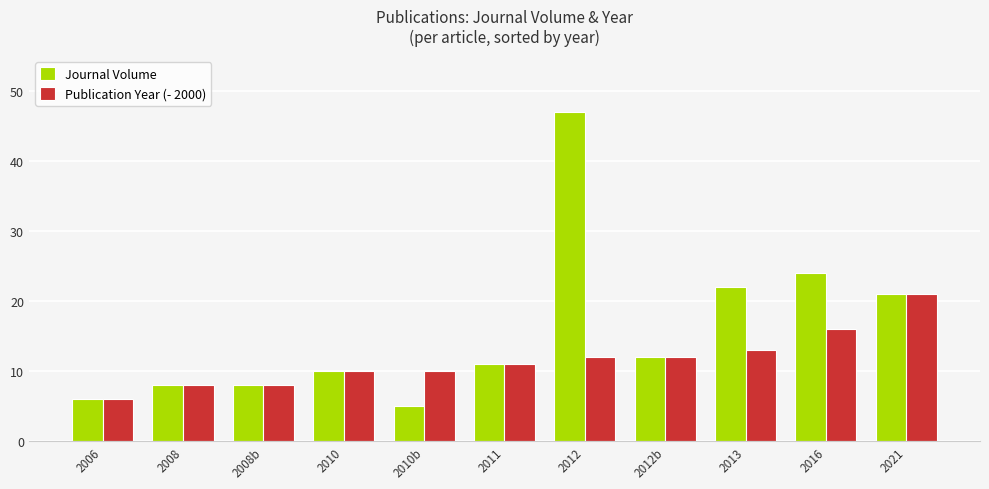

Which series has the widest spread of values?

Journal Volume